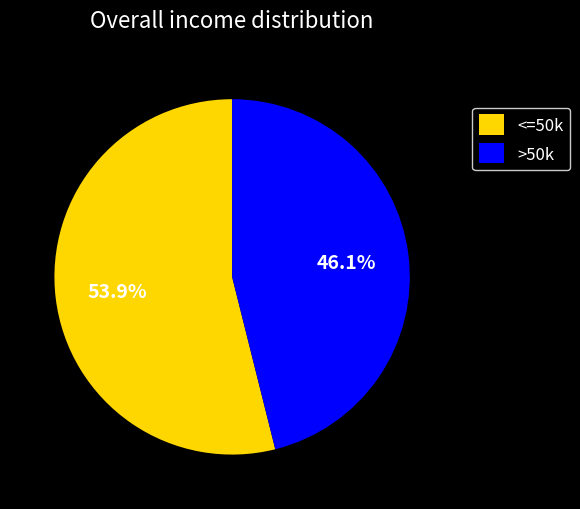

What is the ratio of the value at <=50k to the value at >50k?

1.2